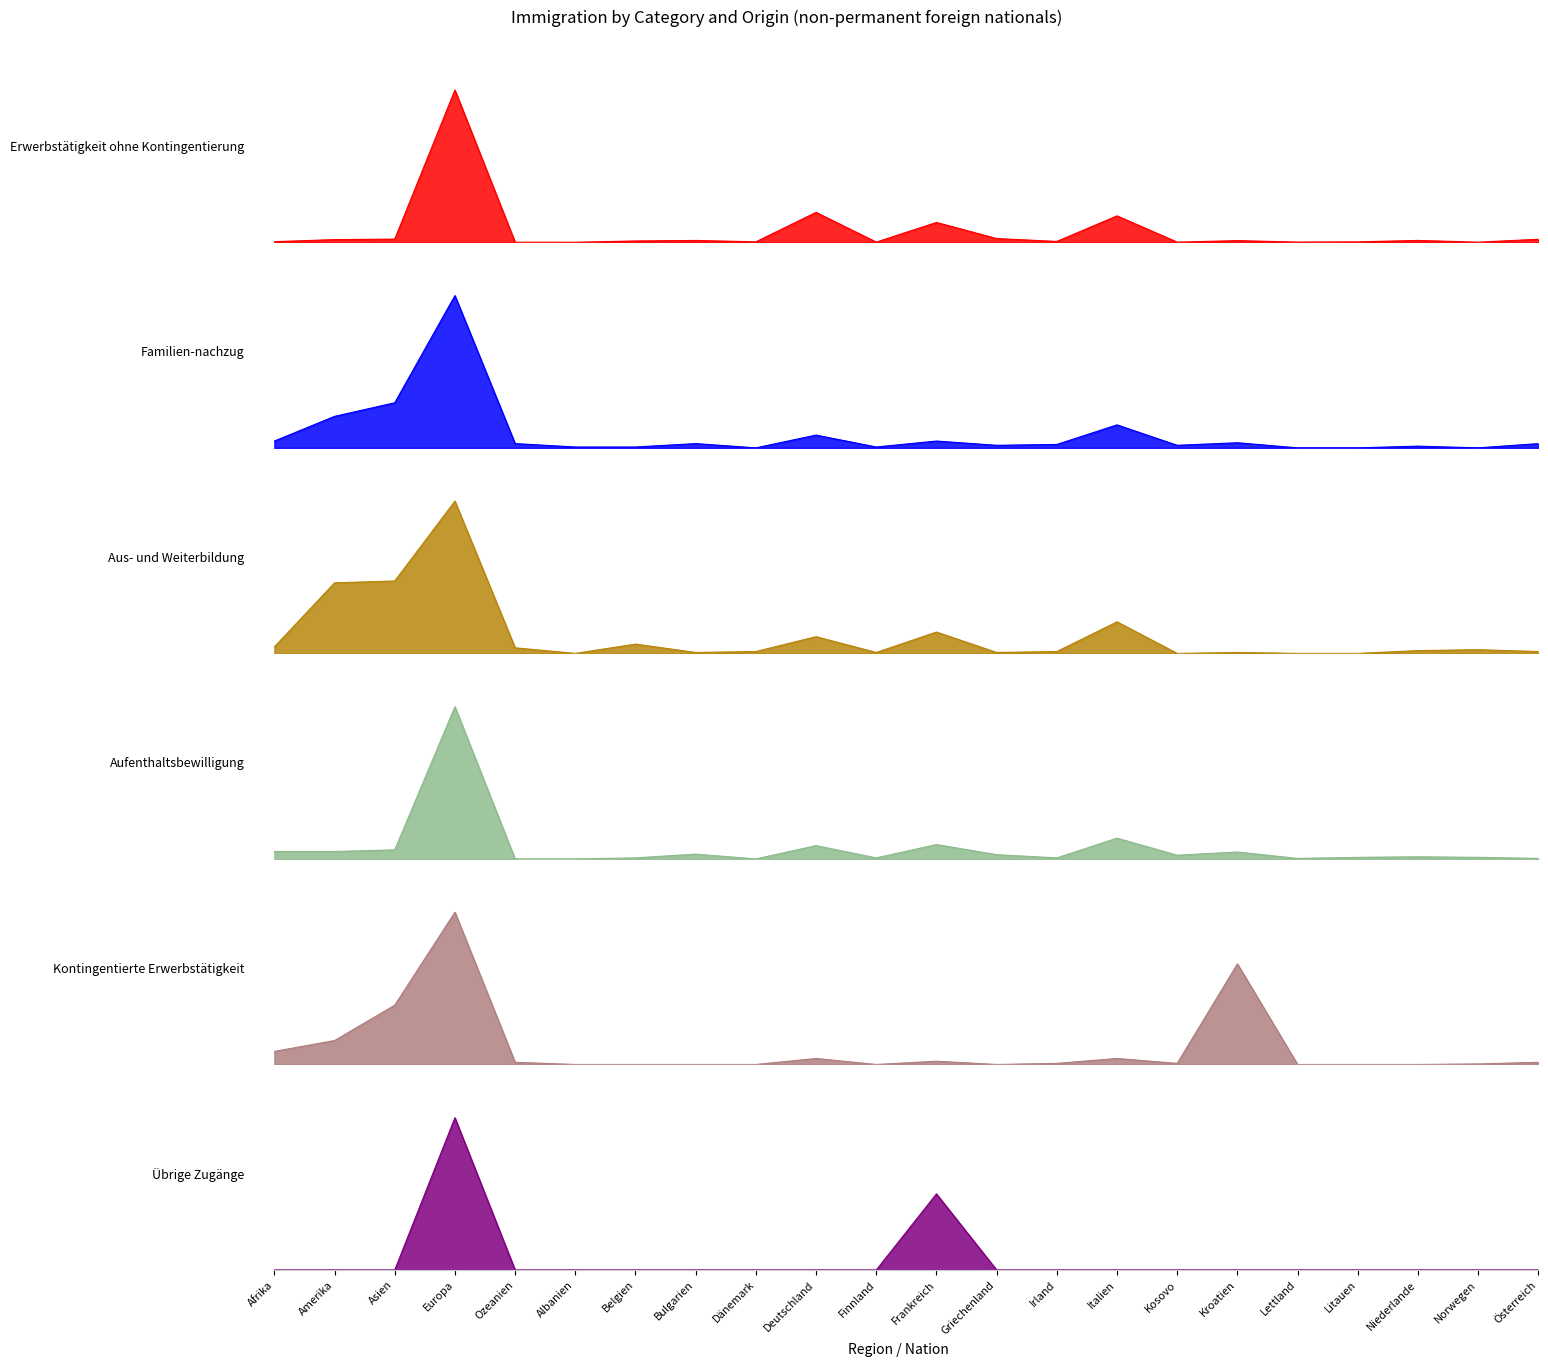

Reading left to right, what are all the values shown in this chart?

Erwerbstätigkeit ohne Kontingentierung: Afrika=36	Amerika=155	Asien=182	Europa=8701	Ozeanien=6	Albanien=4	Belgien=77	Bulgarien=107	Dänemark=28	Deutschland=1711	Finnland=12	Frankreich=1135	Griechenland=216	Irland=50	Italien=1511	Kosovo=10	Kroatien=97	Lettland=13	Litauen=26	Niederlande=108	Norwegen=7	Österreich=175
Familien-nachzug: Afrika=8	Amerika=37	Asien=53	Europa=179	Ozeanien=5	Albanien=1	Belgien=1	Bulgarien=5	Dänemark=0	Deutschland=15	Finnland=1	Frankreich=8	Griechenland=3	Irland=4	Italien=27	Kosovo=3	Kroatien=6	Lettland=0	Litauen=0	Niederlande=2	Norwegen=0	Österreich=5
Aus- und Weiterbildung: Afrika=7	Amerika=76	Asien=78	Europa=164	Ozeanien=6	Albanien=0	Belgien=10	Bulgarien=1	Dänemark=2	Deutschland=18	Finnland=1	Frankreich=23	Griechenland=1	Irland=2	Italien=34	Kosovo=0	Kroatien=1	Lettland=0	Litauen=0	Niederlande=3	Norwegen=4	Österreich=2
Aufenthaltsbewilligung: Afrika=14	Amerika=14	Asien=17	Europa=286	Ozeanien=0	Albanien=0	Belgien=2	Bulgarien=9	Dänemark=0	Deutschland=25	Finnland=2	Frankreich=27	Griechenland=8	Irland=2	Italien=39	Kosovo=7	Kroatien=13	Lettland=1	Litauen=3	Niederlande=4	Norwegen=3	Österreich=1
Kontingentierte Erwerbstätigkeit: Afrika=24	Amerika=44	Asien=109	Europa=280	Ozeanien=4	Albanien=0	Belgien=0	Bulgarien=0	Dänemark=0	Deutschland=11	Finnland=0	Frankreich=6	Griechenland=0	Irland=2	Italien=11	Kosovo=2	Kroatien=185	Lettland=0	Litauen=0	Niederlande=0	Norwegen=1	Österreich=4
Übrige Zugänge: Afrika=0	Amerika=0	Asien=0	Europa=2	Ozeanien=0	Albanien=0	Belgien=0	Bulgarien=0	Dänemark=0	Deutschland=0	Finnland=0	Frankreich=1	Griechenland=0	Irland=0	Italien=0	Kosovo=0	Kroatien=0	Lettland=0	Litauen=0	Niederlande=0	Norwegen=0	Österreich=0